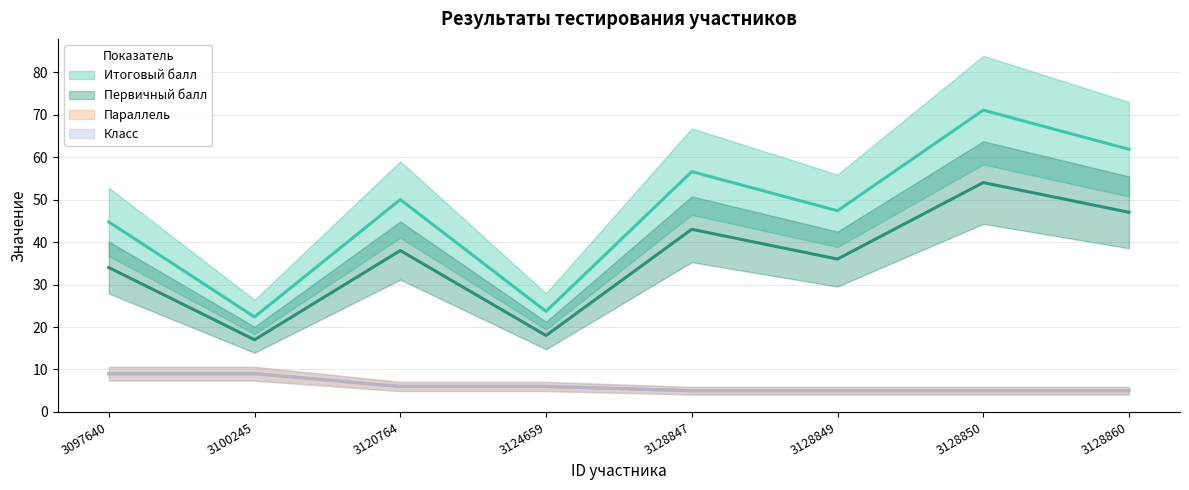

Which series has the largest total across all categories?

Итоговый балл